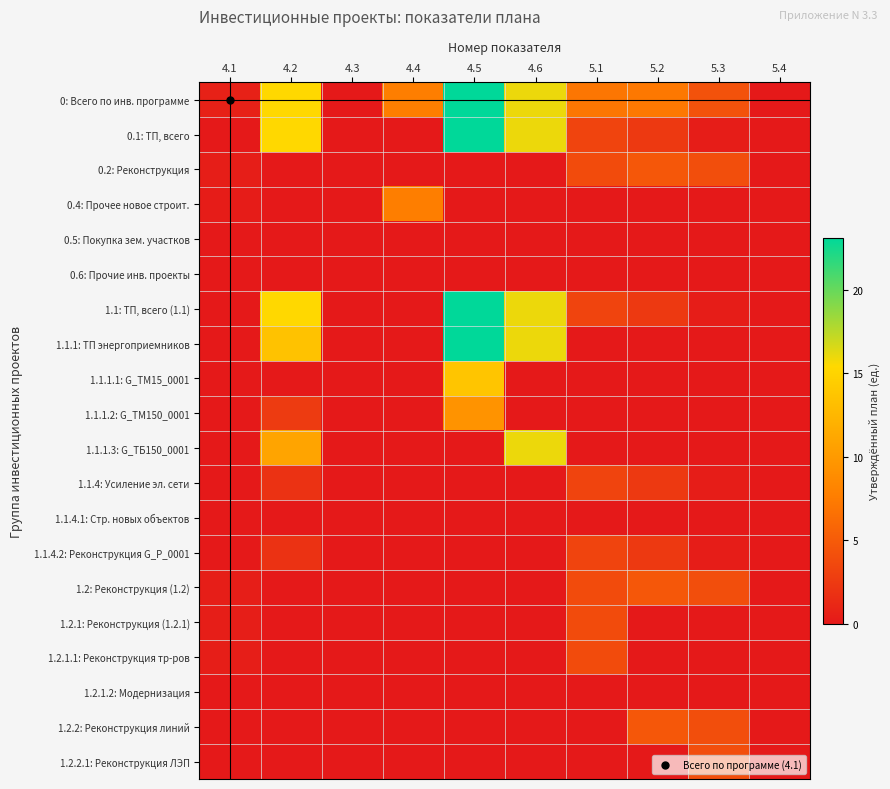

Reading left to right, what are all the values shown in this chart?

0: Всего по инв. программе: 4.1=0.7	4.2=15.4	4.3=0.0	4.4=7.7	4.5=23.1	4.6=16.0	5.1=7.1	5.2=7.2	5.3=4.3	5.4=0.0
0.1: ТП, всего: 4.1=0.0	4.2=15.4	4.3=0.0	4.4=0.0	4.5=23.1	4.6=16.0	5.1=3.2	5.2=2.5	5.3=0.3	5.4=0.0
0.2: Реконструкция: 4.1=0.4	4.2=0.0	4.3=0.0	4.4=0.0	4.5=0.0	4.6=0.0	5.1=3.8	5.2=4.7	5.3=4.0	5.4=0.0
0.4: Прочее новое строит.: 4.1=0.2	4.2=0.0	4.3=0.0	4.4=7.7	4.5=0.0	4.6=0.0	5.1=0.0	5.2=0.0	5.3=0.0	5.4=0.0
0.5: Покупка зем. участков: 4.1=0.0	4.2=0.0	4.3=0.0	4.4=0.0	4.5=0.0	4.6=0.0	5.1=0.0	5.2=0.0	5.3=0.0	5.4=0.0
0.6: Прочие инв. проекты: 4.1=0.0	4.2=0.0	4.3=0.0	4.4=0.0	4.5=0.0	4.6=0.0	5.1=0.0	5.2=0.0	5.3=0.0	5.4=0.0
1.1: ТП, всего (1.1): 4.1=0.0	4.2=15.4	4.3=0.0	4.4=0.0	4.5=23.1	4.6=16.0	5.1=3.2	5.2=2.5	5.3=0.3	5.4=0.0
1.1.1: ТП энергоприемников: 4.1=0.0	4.2=13.5	4.3=0.0	4.4=0.0	4.5=23.1	4.6=16.0	5.1=0.0	5.2=0.0	5.3=0.0	5.4=0.0
1.1.1.1: G_ТМ15_0001: 4.1=0.0	4.2=0.0	4.3=0.0	4.4=0.0	4.5=13.7	4.6=0.0	5.1=0.0	5.2=0.0	5.3=0.0	5.4=0.0
1.1.1.2: G_ТМ150_0001: 4.1=0.0	4.2=2.6	4.3=0.0	4.4=0.0	4.5=9.4	4.6=0.0	5.1=0.0	5.2=0.0	5.3=0.0	5.4=0.0
1.1.1.3: G_ТБ150_0001: 4.1=0.0	4.2=10.9	4.3=0.0	4.4=0.0	4.5=0.0	4.6=16.0	5.1=0.0	5.2=0.0	5.3=0.0	5.4=0.0
1.1.4: Усиление эл. сети: 4.1=0.0	4.2=1.9	4.3=0.0	4.4=0.0	4.5=0.0	4.6=0.0	5.1=3.2	5.2=2.5	5.3=0.3	5.4=0.0
1.1.4.1: Стр. новых объектов: 4.1=0.0	4.2=0.0	4.3=0.0	4.4=0.0	4.5=0.0	4.6=0.0	5.1=0.0	5.2=0.0	5.3=0.0	5.4=0.0
1.1.4.2: Реконструкция G_Р_0001: 4.1=0.0	4.2=1.9	4.3=0.0	4.4=0.0	4.5=0.0	4.6=0.0	5.1=3.2	5.2=2.5	5.3=0.3	5.4=0.0
1.2: Реконструкция (1.2): 4.1=0.4	4.2=0.0	4.3=0.0	4.4=0.0	4.5=0.0	4.6=0.0	5.1=3.8	5.2=4.7	5.3=4.0	5.4=0.0
1.2.1: Реконструкция (1.2.1): 4.1=0.4	4.2=0.0	4.3=0.0	4.4=0.0	4.5=0.0	4.6=0.0	5.1=3.8	5.2=0.0	5.3=0.0	5.4=0.0
1.2.1.1: Реконструкция тр-ров: 4.1=0.4	4.2=0.0	4.3=0.0	4.4=0.0	4.5=0.0	4.6=0.0	5.1=3.8	5.2=0.0	5.3=0.0	5.4=0.0
1.2.1.2: Модернизация: 4.1=0.0	4.2=0.0	4.3=0.0	4.4=0.0	4.5=0.0	4.6=0.0	5.1=0.0	5.2=0.0	5.3=0.0	5.4=0.0
1.2.2: Реконструкция линий: 4.1=0.0	4.2=0.0	4.3=0.0	4.4=0.0	4.5=0.0	4.6=0.0	5.1=0.0	5.2=4.7	5.3=4.0	5.4=0.0
1.2.2.1: Реконструкция ЛЭП: 4.1=0.0	4.2=0.0	4.3=0.0	4.4=0.0	4.5=0.0	4.6=0.0	5.1=0.0	5.2=0.0	5.3=4.0	5.4=0.0